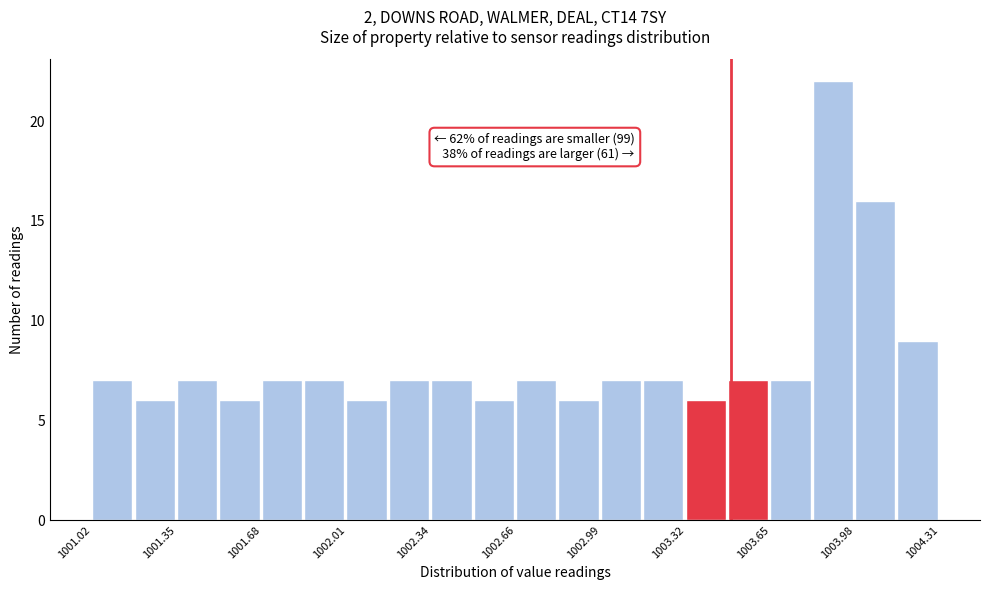

Read against the x-axis, roughly where is the centre of the tallest bar?

1003.90